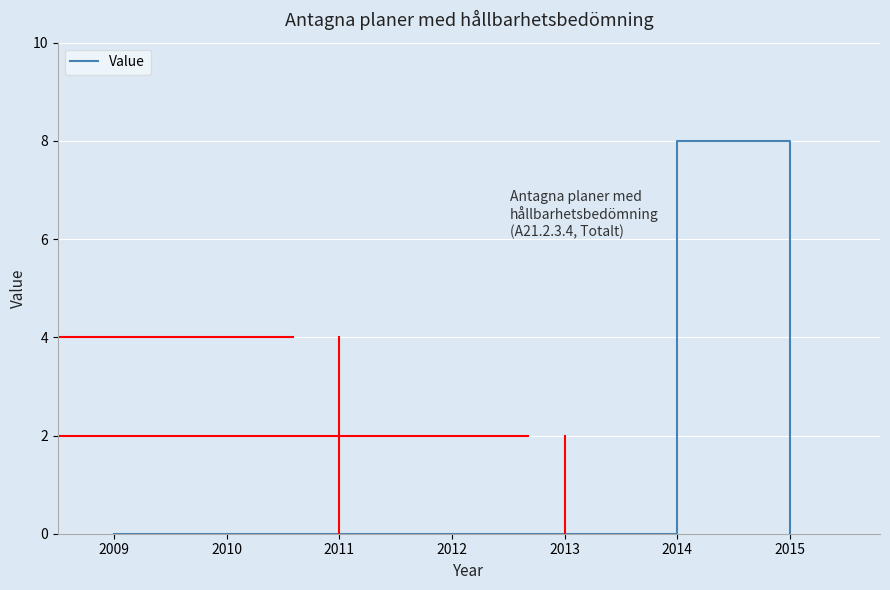

How many distinct data groups are displayed?

1